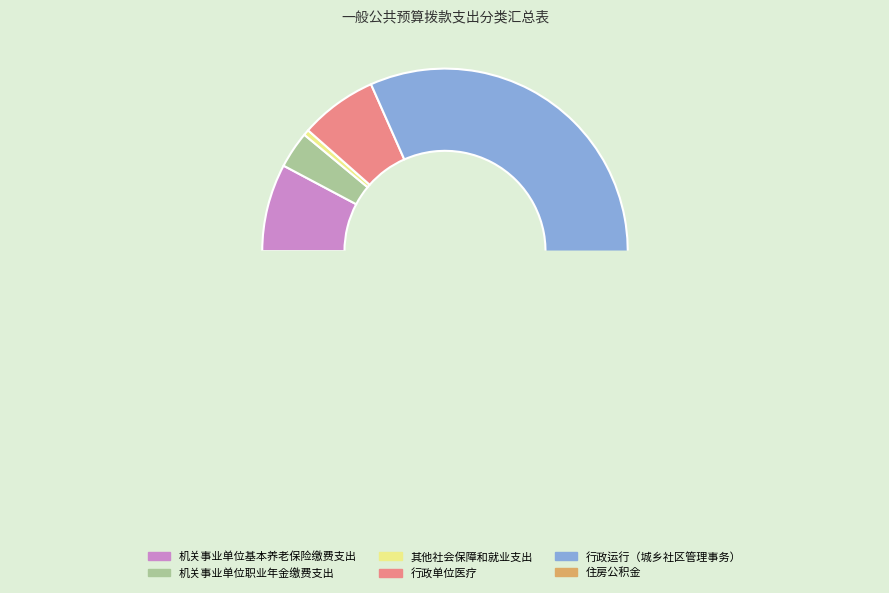

Which category has the smallest portion of the pie?

其他社会保障和就业支出